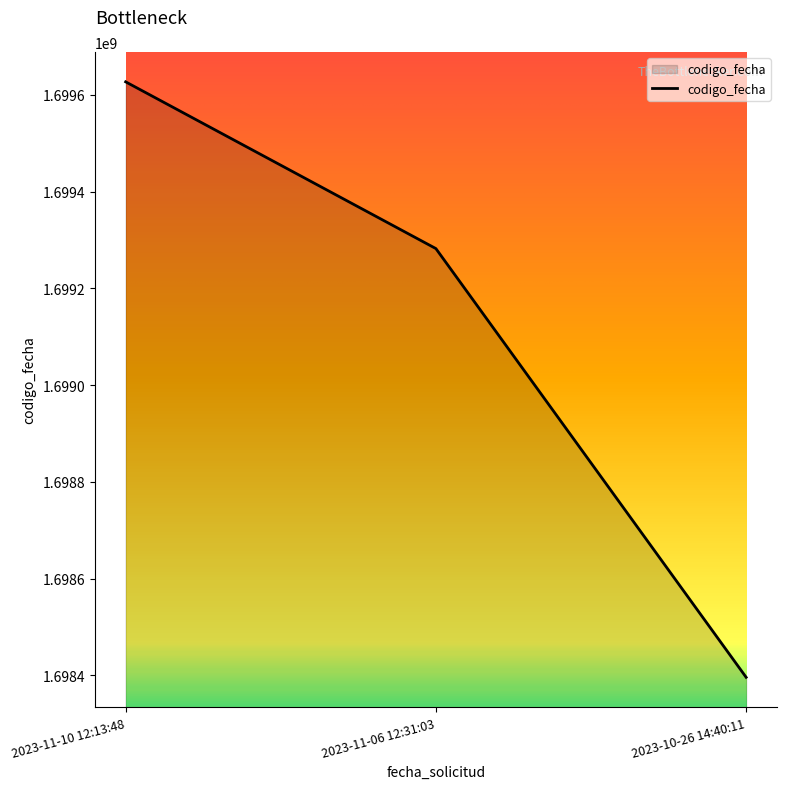

Where does the data first go above 1699282232?

2023-11-10 12:13:48